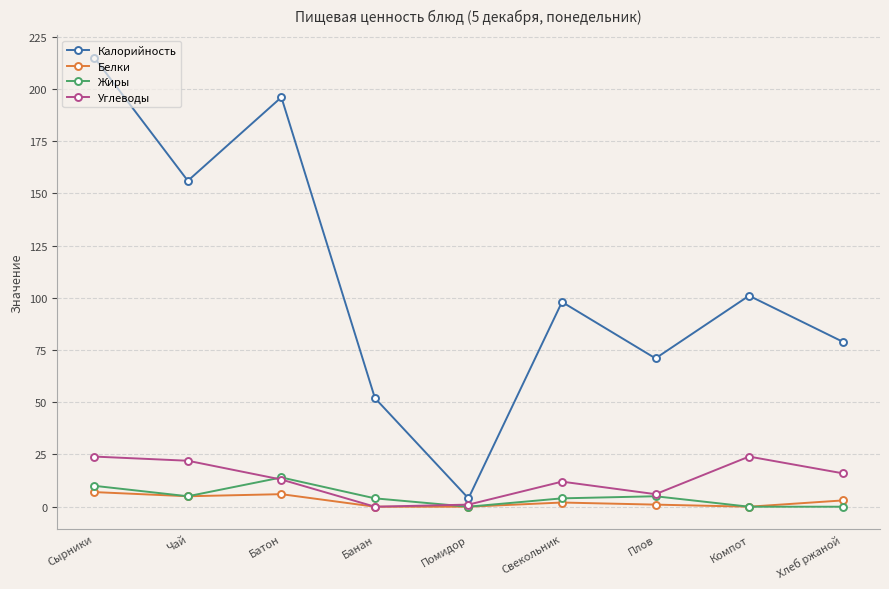

What is the difference between the second highest and minimum values in the Жиры series?

10